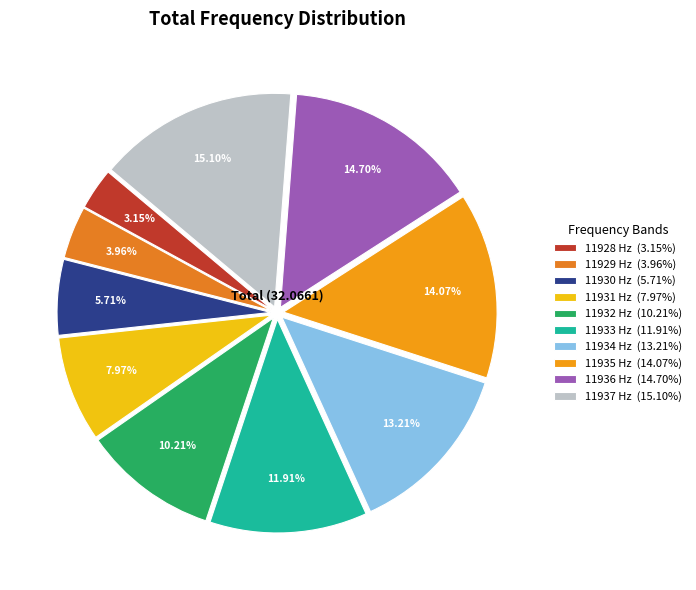

Count the number of slices in the pie.

10